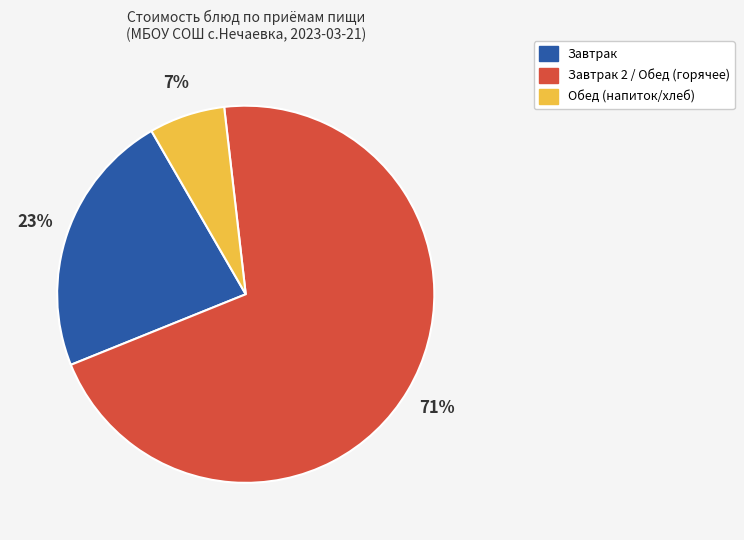

Is there a majority slice in this chart?

Yes